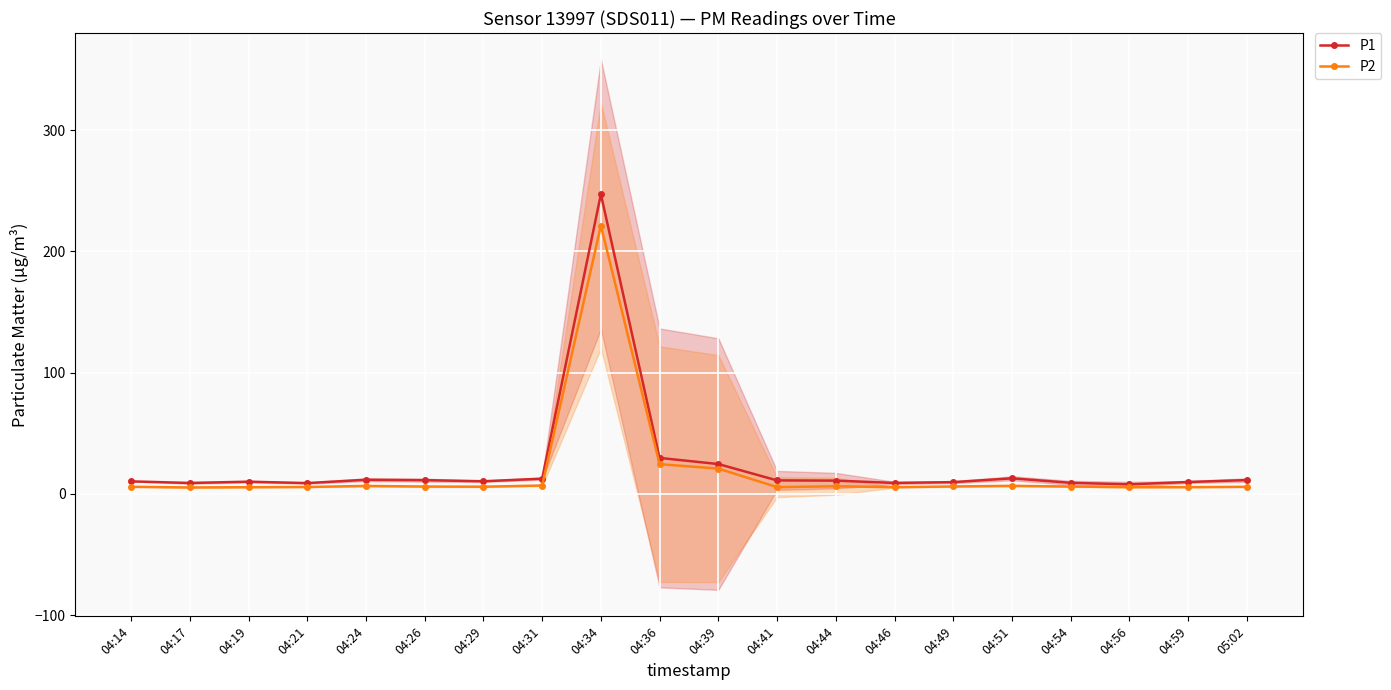

True or false: P2 and P1 intersect in this chart.

False